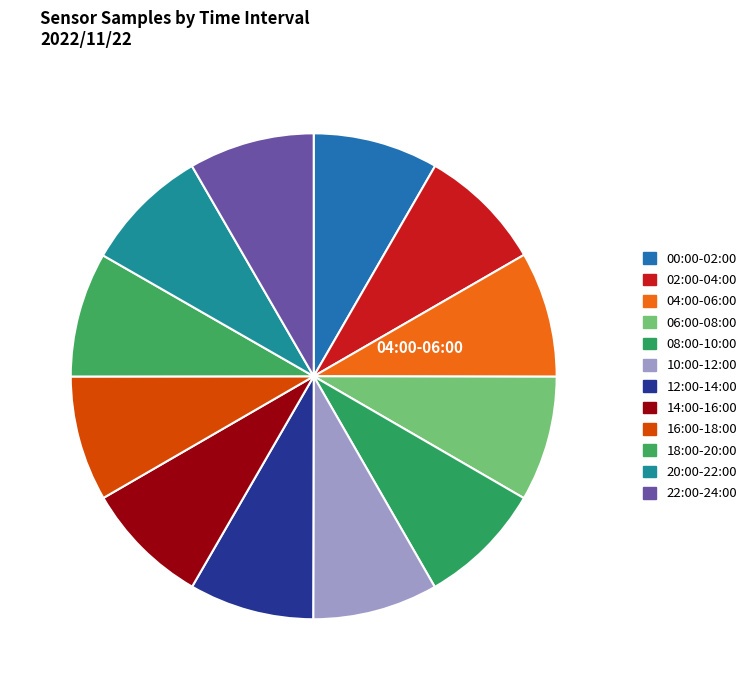

How many segments does this pie chart have?

12